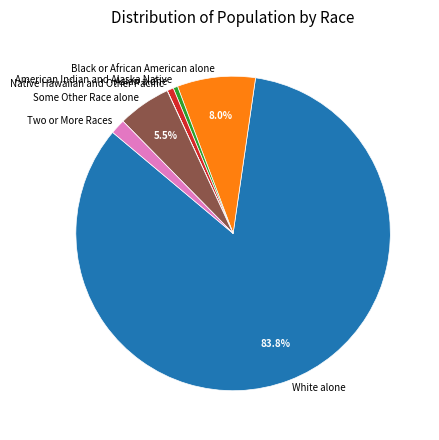

Is the sum of Some Other Race alone and White alone greater than half?

Yes